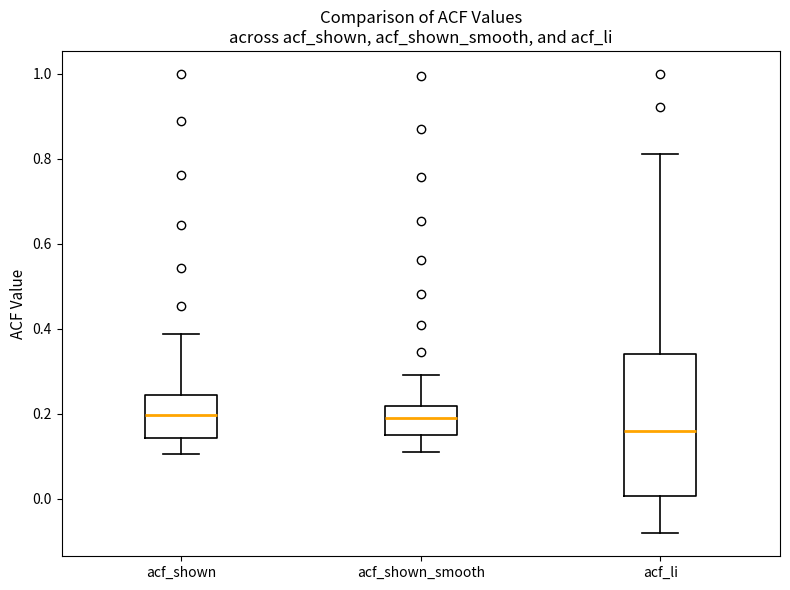

Reading left to right, transcribe this box plot: for each box, give where its median line is, the range the box spans, and where its two whiskers end, as read against the y-axis. The values are not printed on the chart, so give them approximately, as read against the axis.

acf_shown: median 0.20, box 0.14 to 0.24, whiskers 0.10 to 0.38
acf_shown_smooth: median 0.20, box 0.16 to 0.22, whiskers 0.12 to 0.30
acf_li: median 0.16, box 0.00 to 0.34, whiskers -0.08 to 0.82